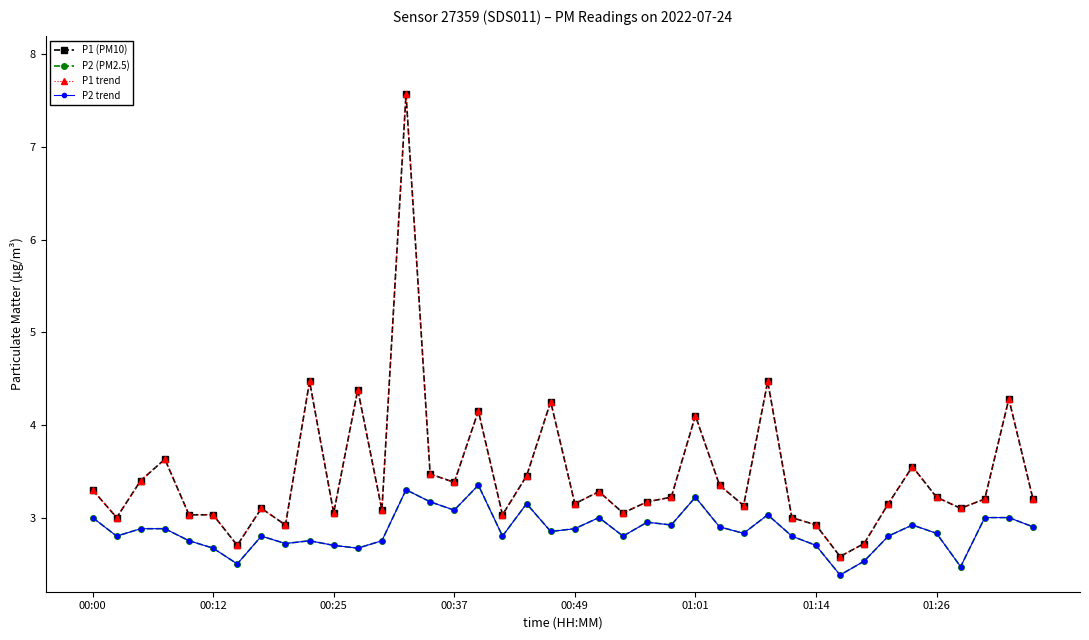

At which category does the chart reach its peak across all series?

13